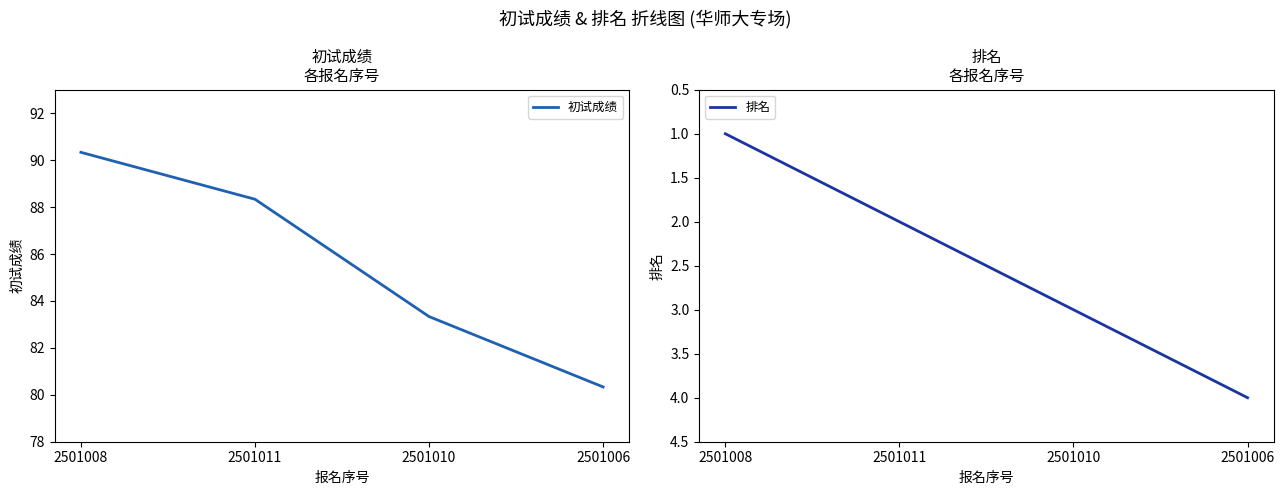

True or false: 排名 has more than 1 interior local peaks.

False